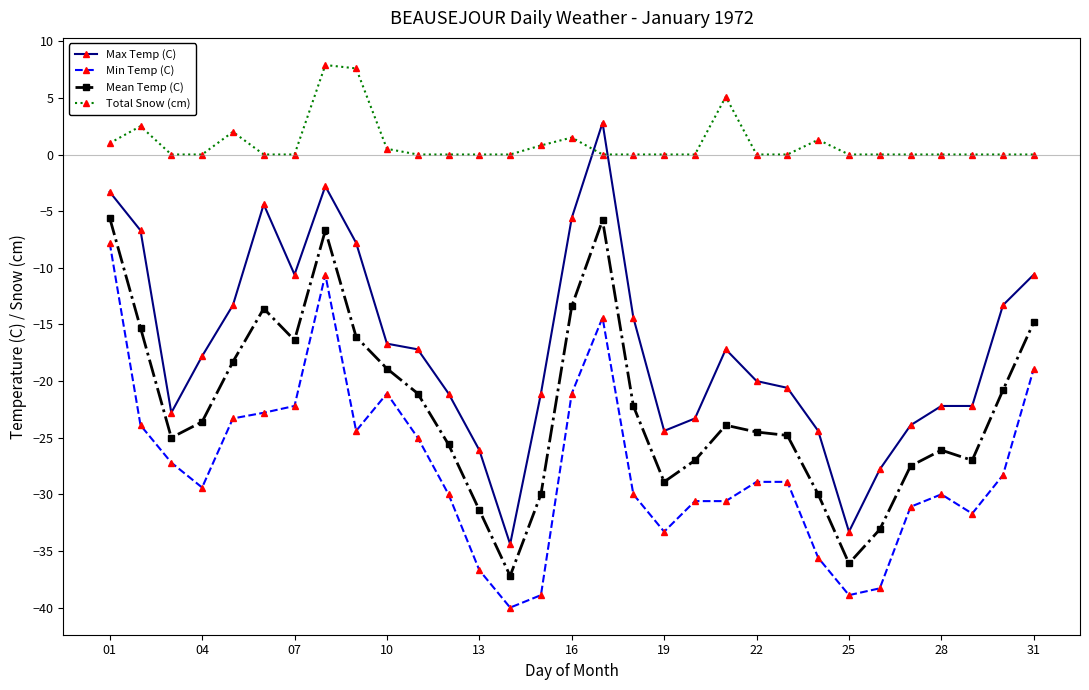

Which series has the widest spread of values?

Max Temp (C)